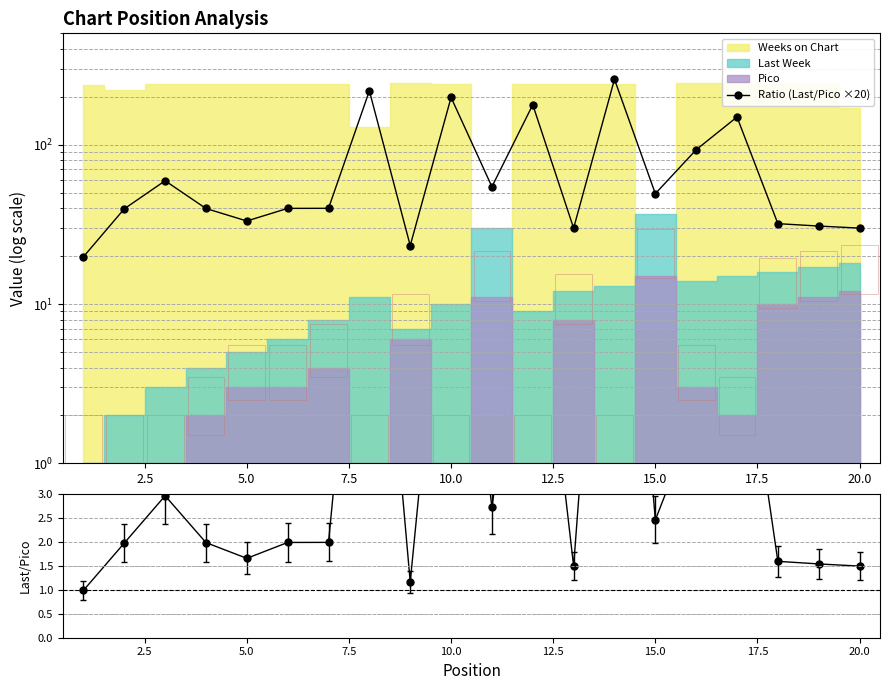

True or false: Ratio (Last/Pico ×20) and Last Week / Pico intersect in this chart.

False